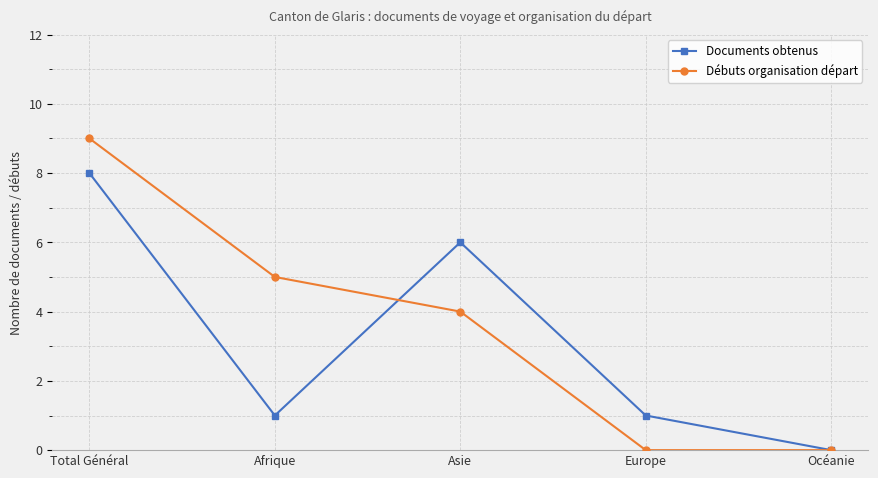

Which series has the widest spread of values?

Débuts organisation départ